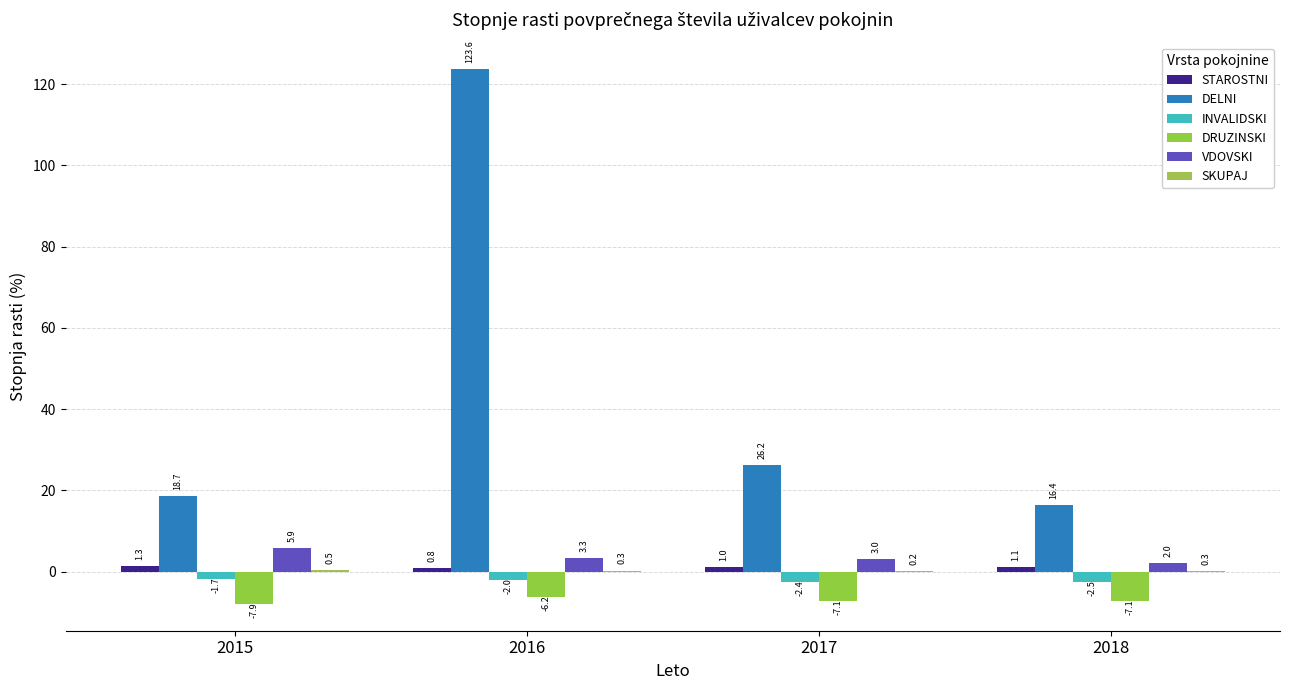

Which series has the widest spread of values?

DELNI